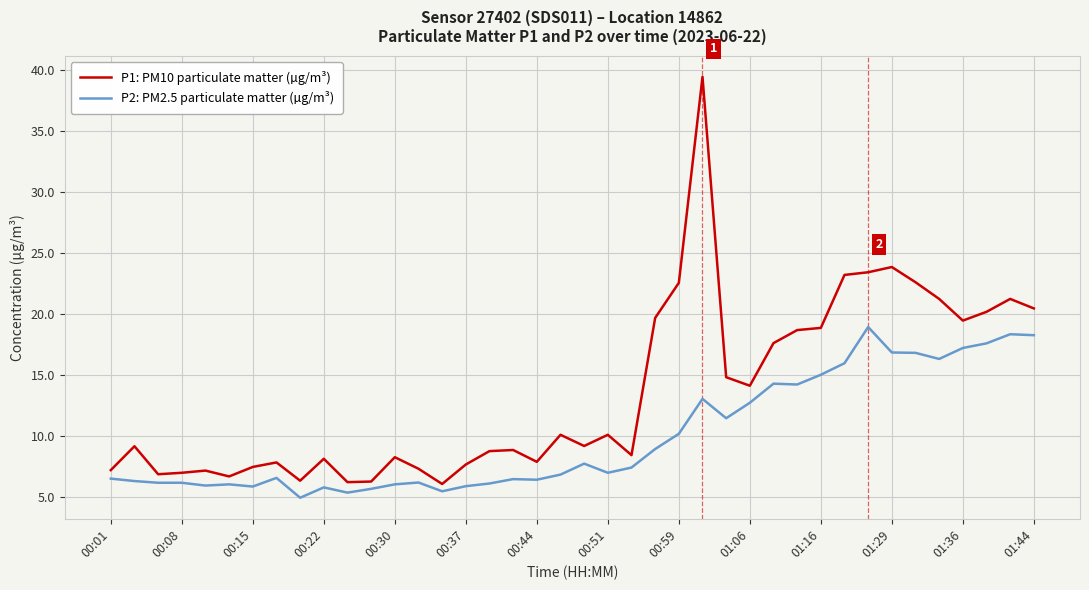

Which series has the largest total across all categories?

P1: PM10 particulate matter (µg/m³)